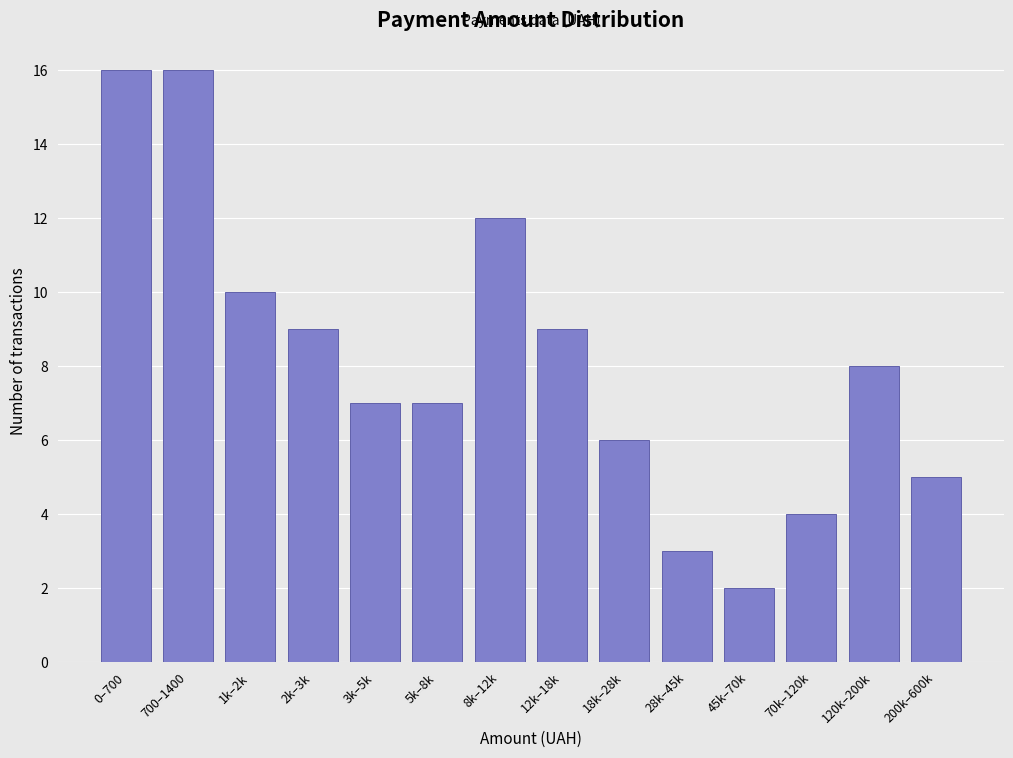

Reading left to right, extract all data points from this chart.

16	16	10	9	7	7	12	9	6	3	2	4	8	5